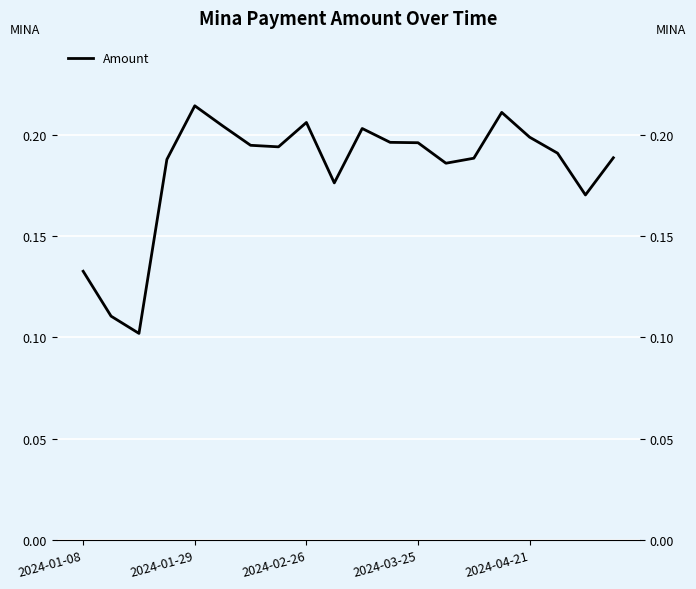

The value at 11 is 0.3. True or false?

False